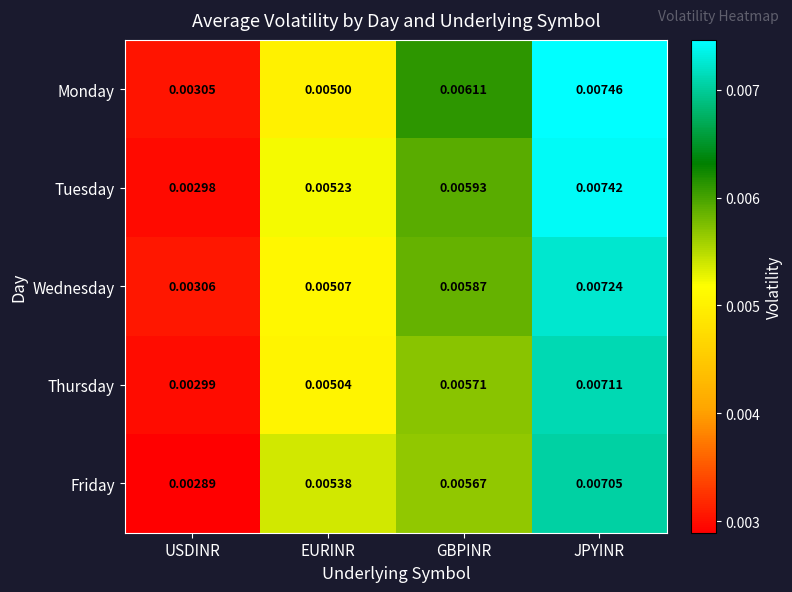

Rank the series at EURINR from lowest to highest value.

Monday, Thursday, Wednesday, Tuesday, Friday